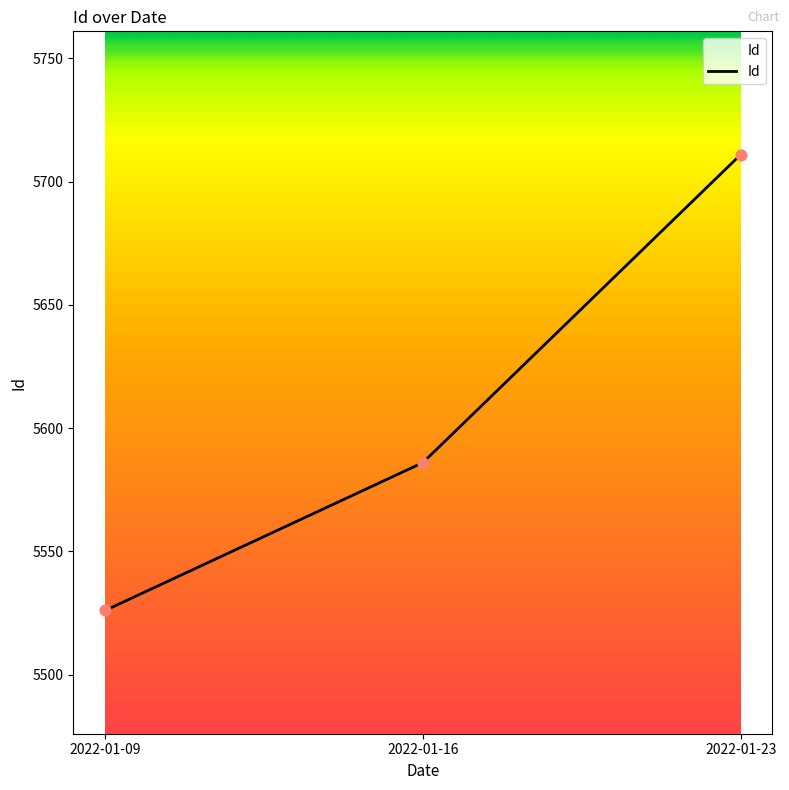

What is the ratio of the value at 2022-01-23 to the value at 2022-01-09?

1.0